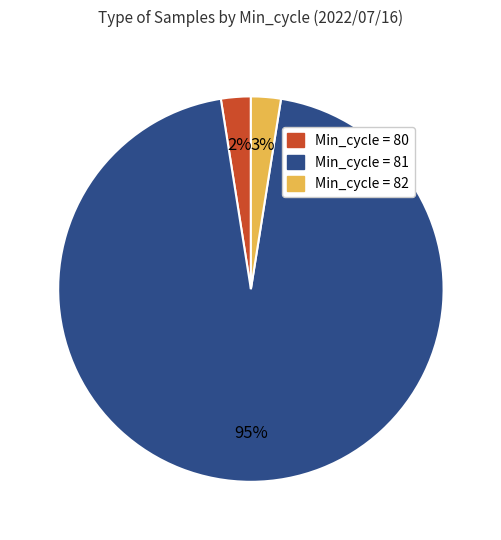

To the nearest percent, what portion does Min_cycle = 81 represent?

95%